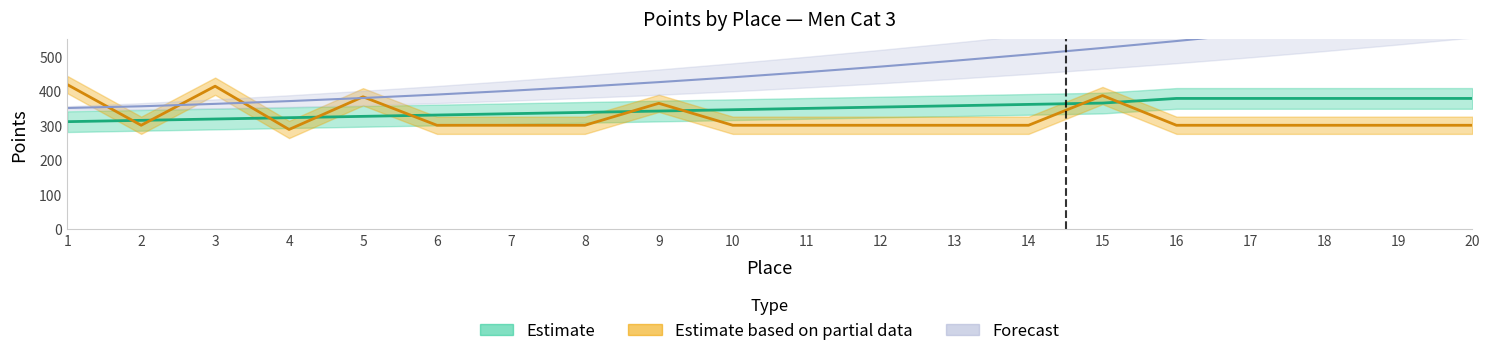

What is the highest value of the Scored Points series?

377.8